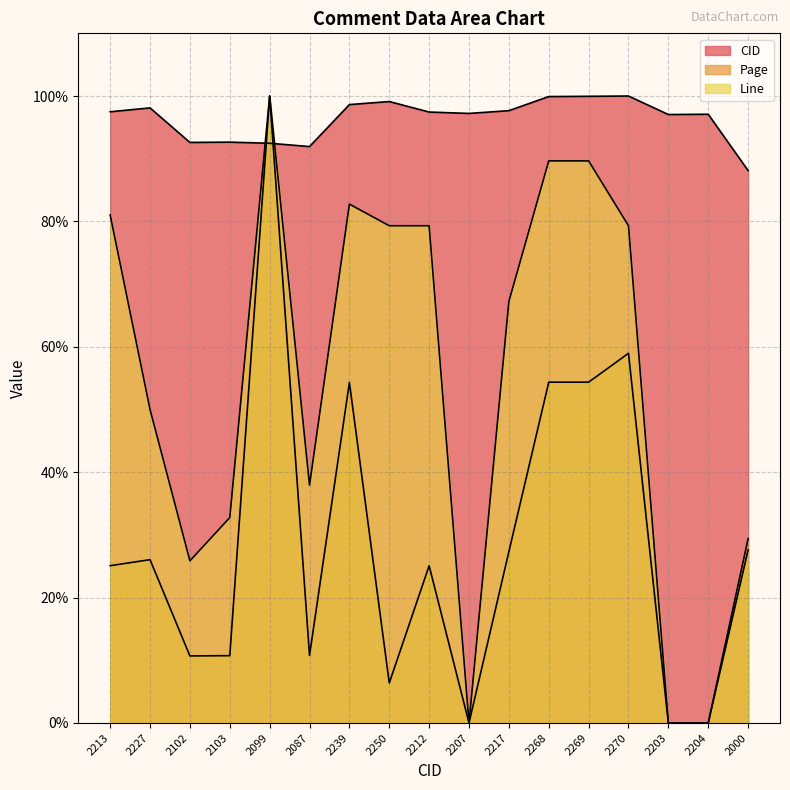

What is the minimum value for CID?

88.1